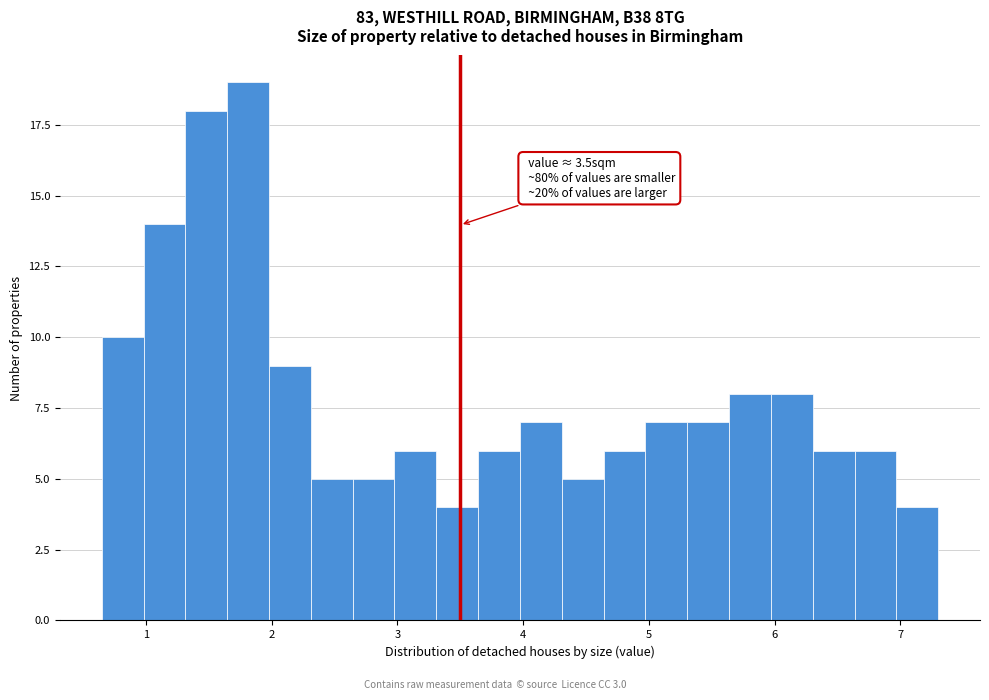

Read against the x-axis, roughly where is the centre of the tallest bar?

1.8